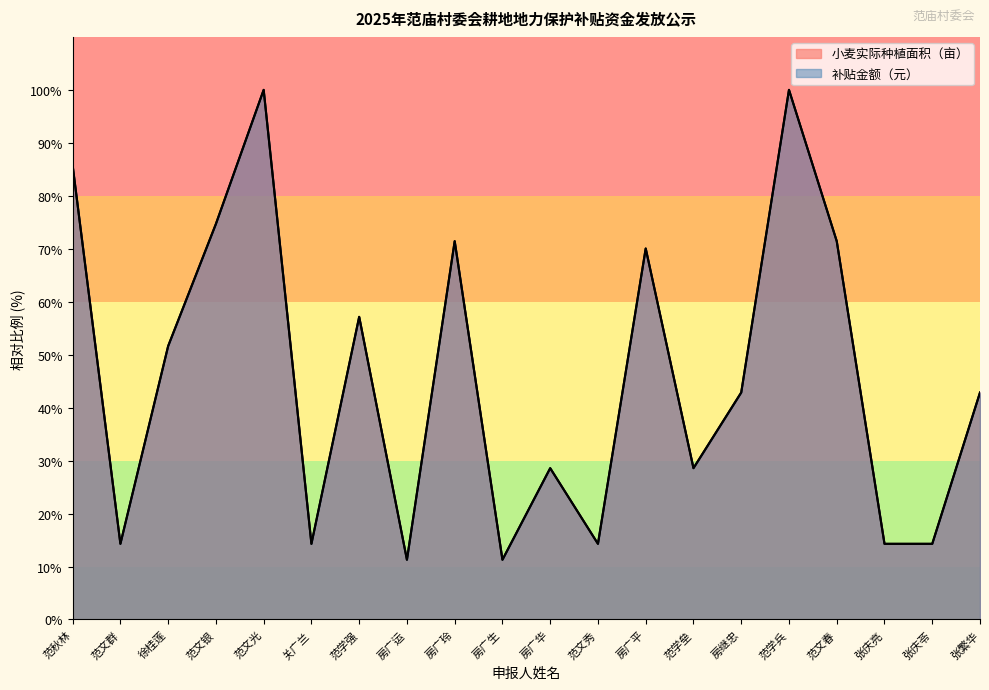

What is the label of the 20th point from the right?

范秋林